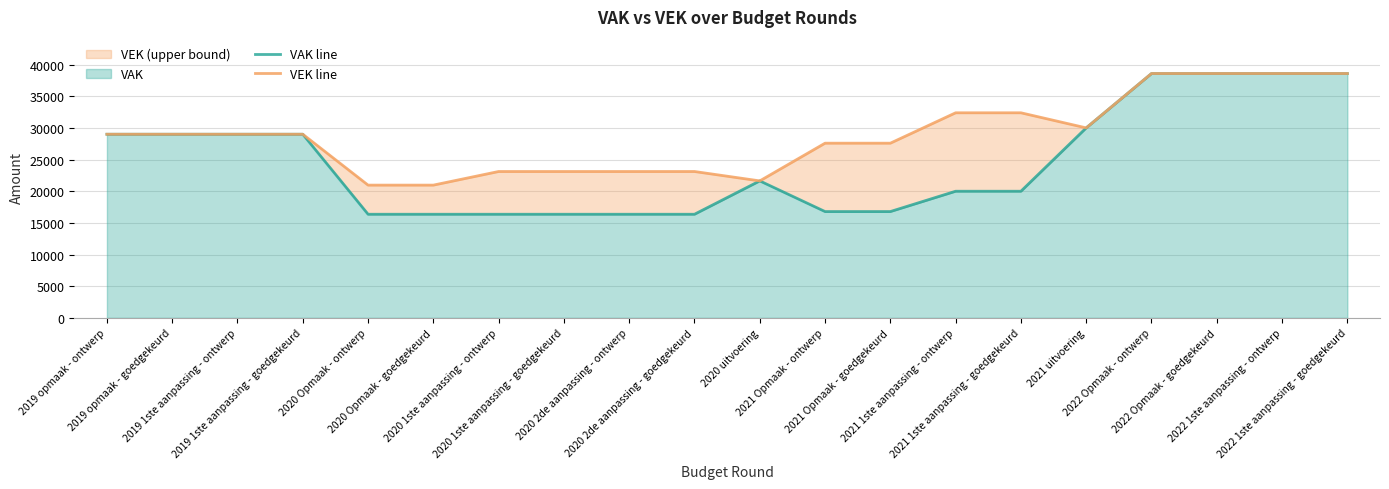

Where is the first local minimum for VEK line?

2020 uitvoering